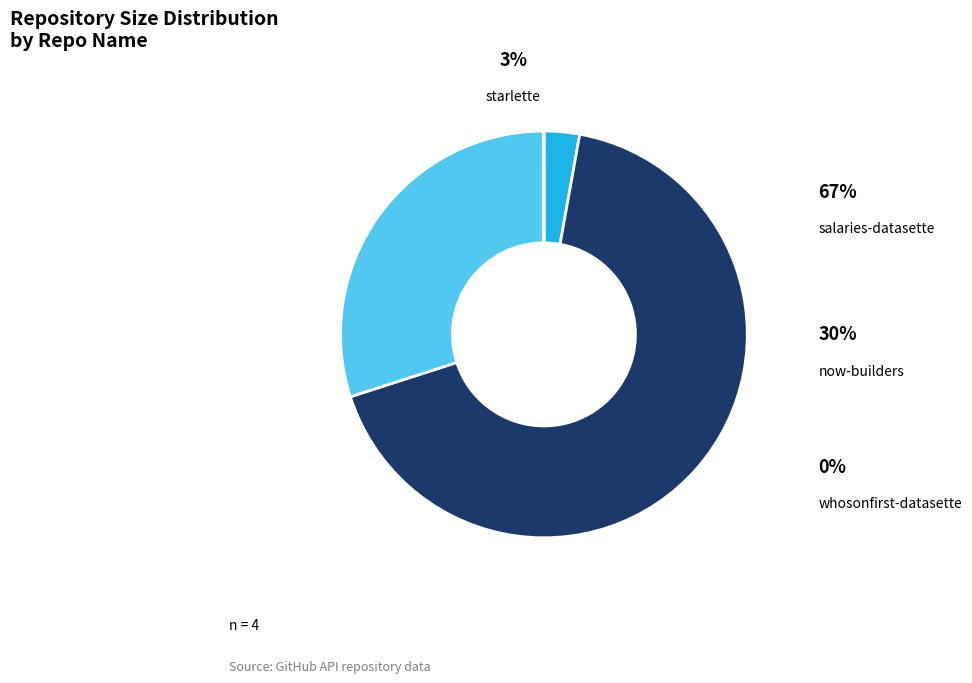

To the nearest percent, what is the average slice percentage?

25%